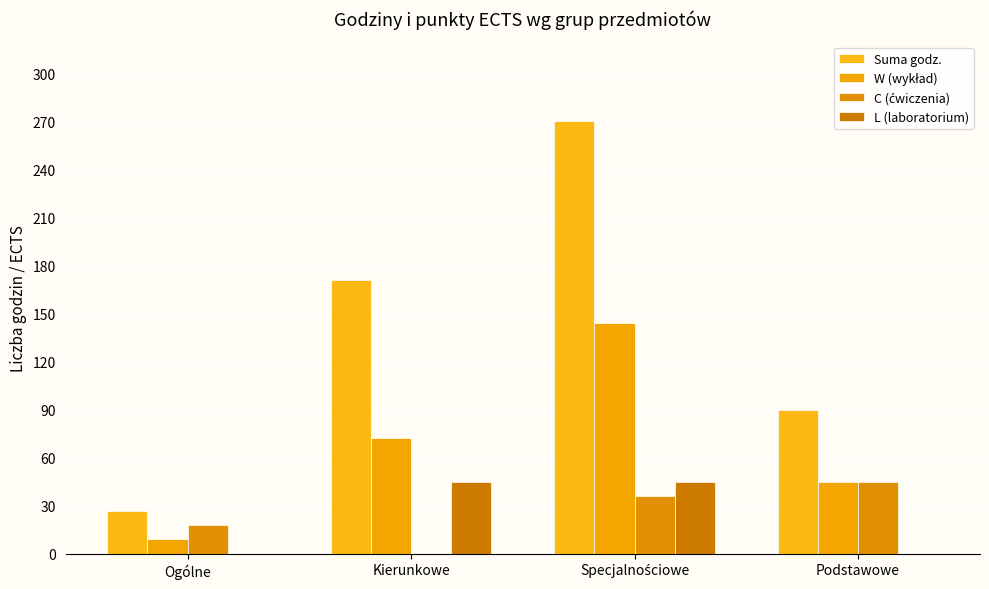

What is the sum of the W (wykład) values at Specjalnościowe and Ogólne?

153